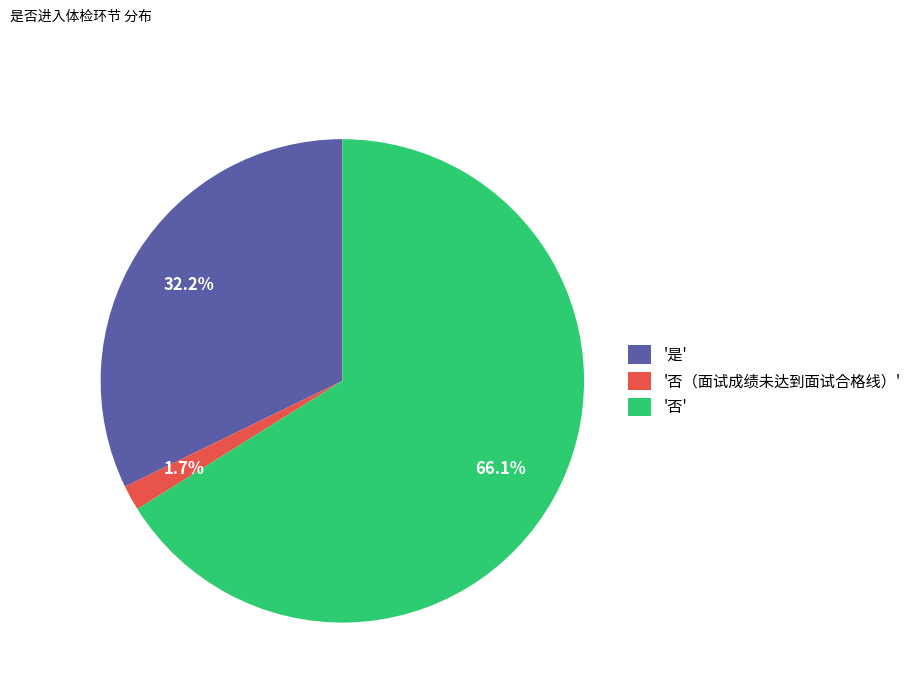

What percentage is NOT represented by '是'?

67.8%